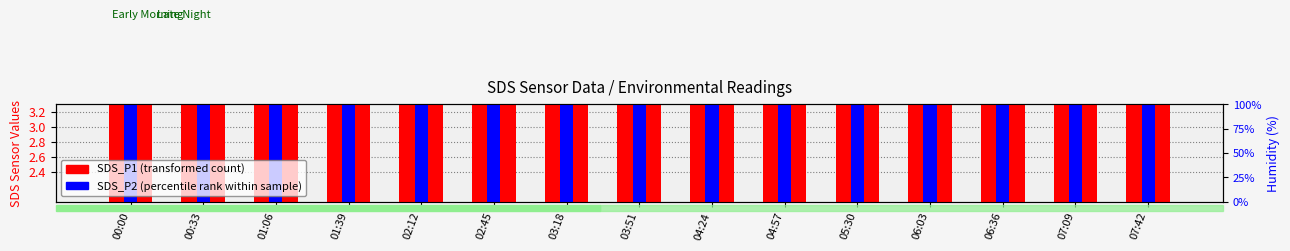

List the series in order of their overall mean, highest first.

SDS_P1 (transformed count), SDS_P2 (percentile rank within sample)